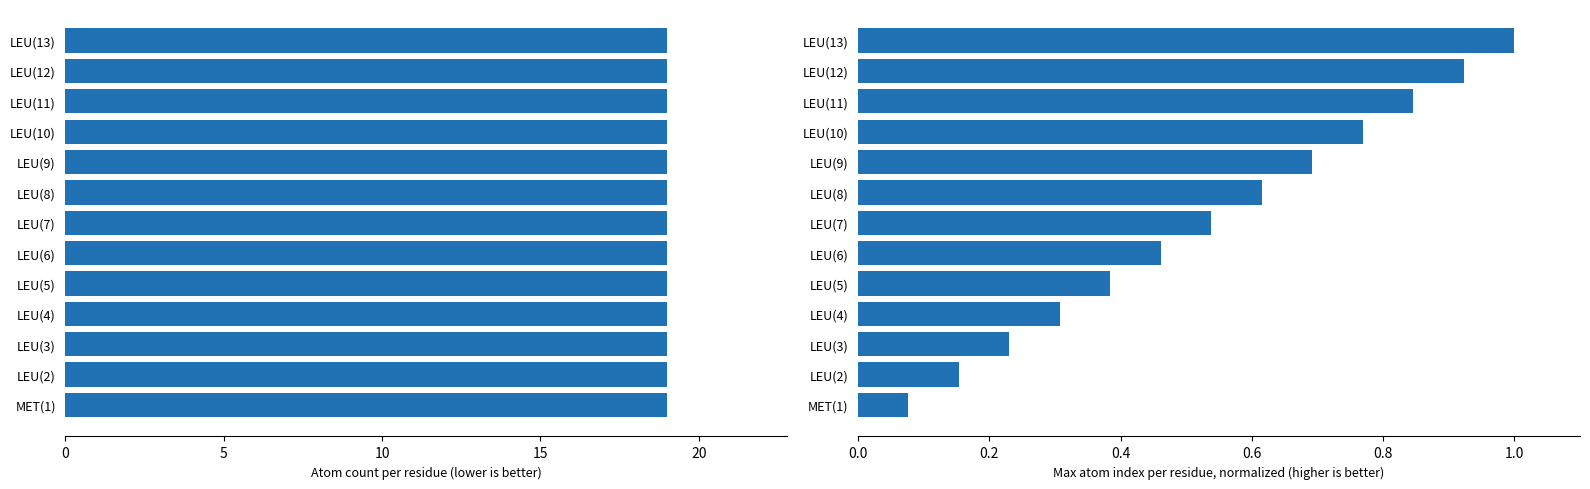

What is the sum of all max_index (normalized) values?

7.0